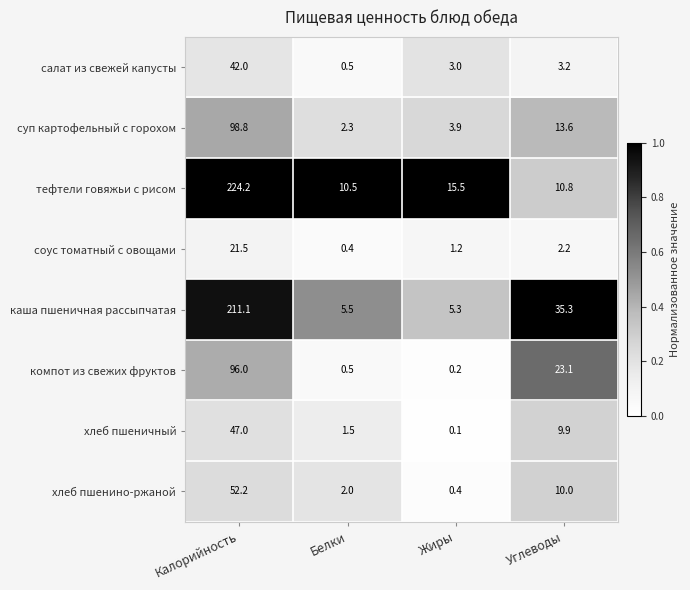

How many data points does each series have?

4